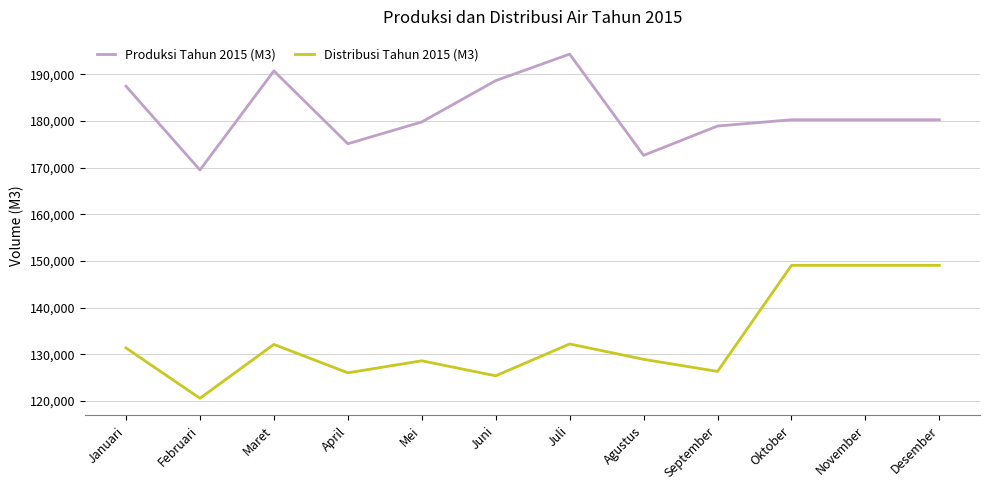

What is the difference between the highest and lowest values at Februari?

48922